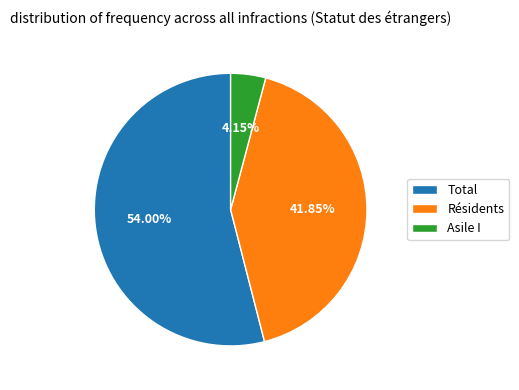

To the nearest percent, what is the difference between the Résidents and Total slice percentages?

12%